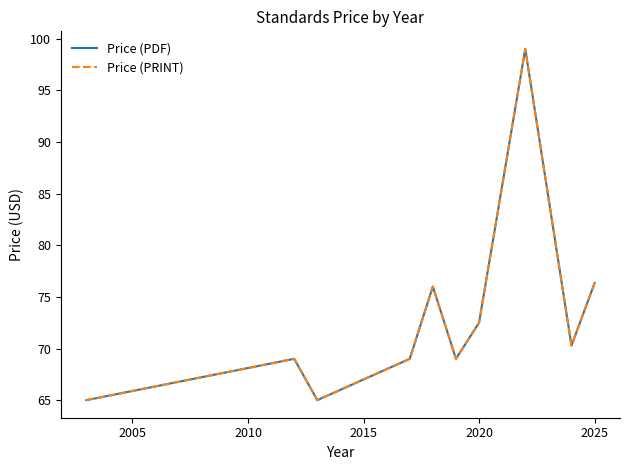

List the series in order of their peak value, highest first.

Price (PDF), Price (PRINT)